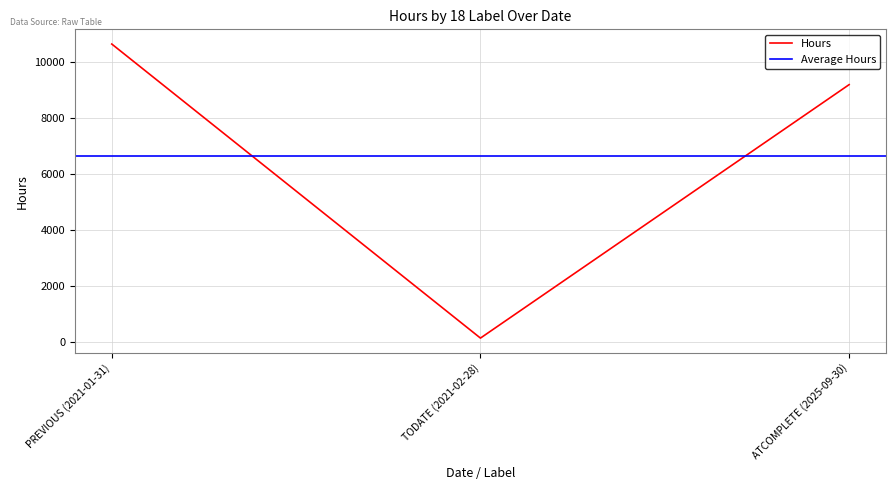

How many values exceed 9192?

1